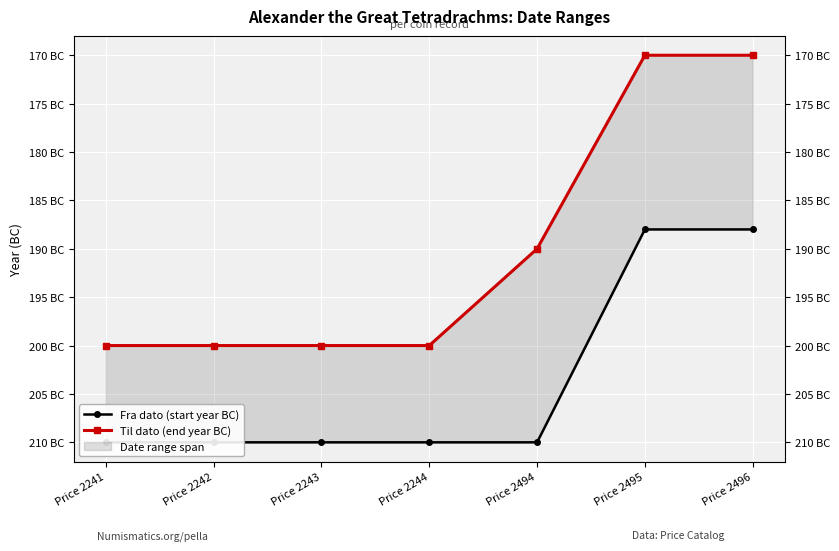

Reading left to right, transcribe all the data shown in this chart.

Fra dato (start year BC): Price 2241=-210	Price 2242=-210	Price 2243=-210	Price 2244=-210	Price 2494=-210	Price 2495=-188	Price 2496=-188
Til dato (end year BC): Price 2241=-200	Price 2242=-200	Price 2243=-200	Price 2244=-200	Price 2494=-190	Price 2495=-170	Price 2496=-170